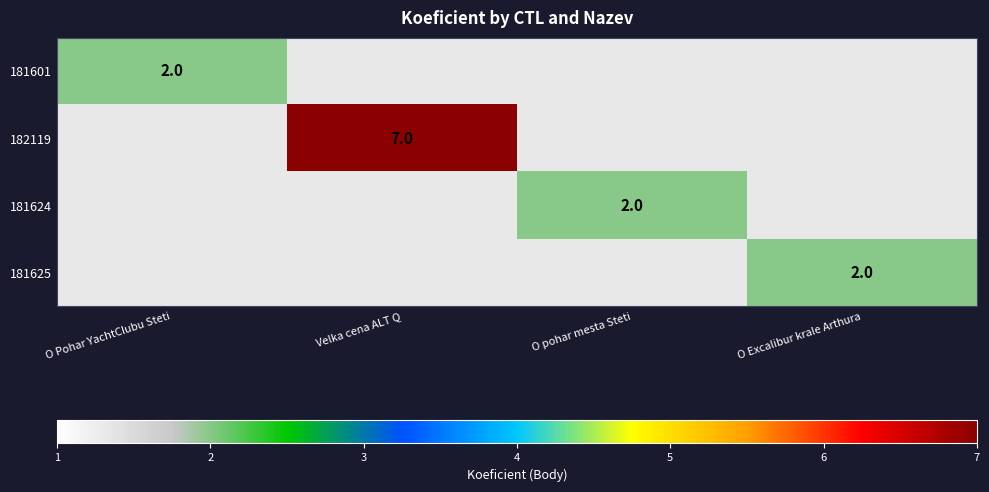

How many data points does each series have?

4